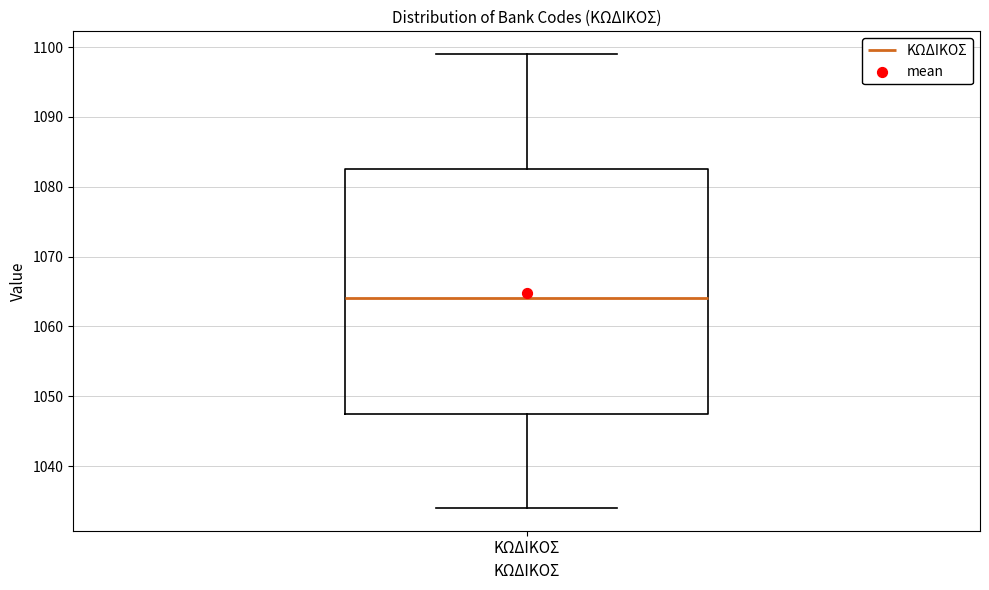

Transcribe this box plot: give where the median line is, the range the box spans, and where the two whiskers end, as read against the y-axis. The values are not printed on the chart, so give them approximately, as read against the axis.

median 1064, box 1048 to 1083, whiskers 1034 to 1099